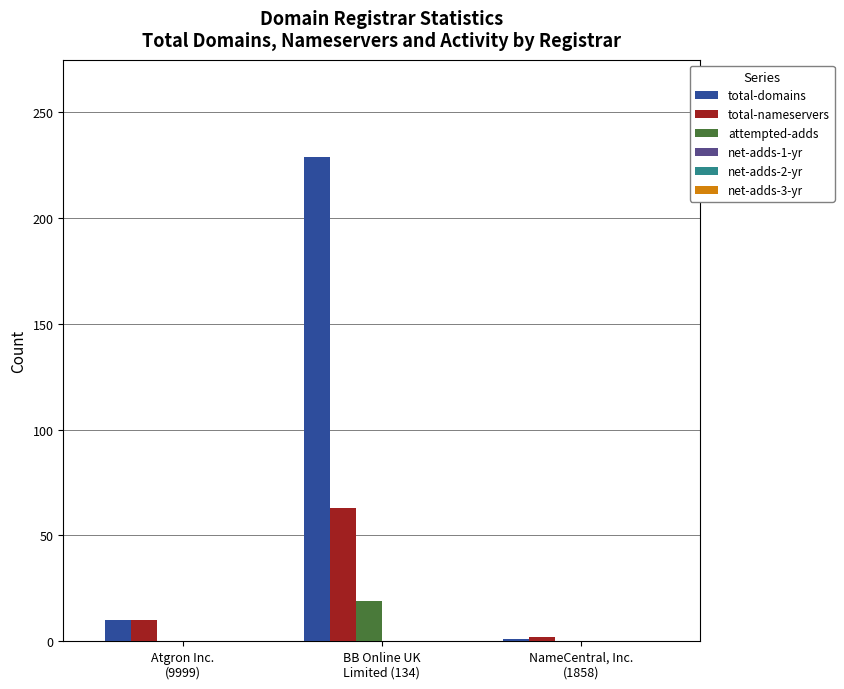

What is the sum of all attempted-adds values?

19